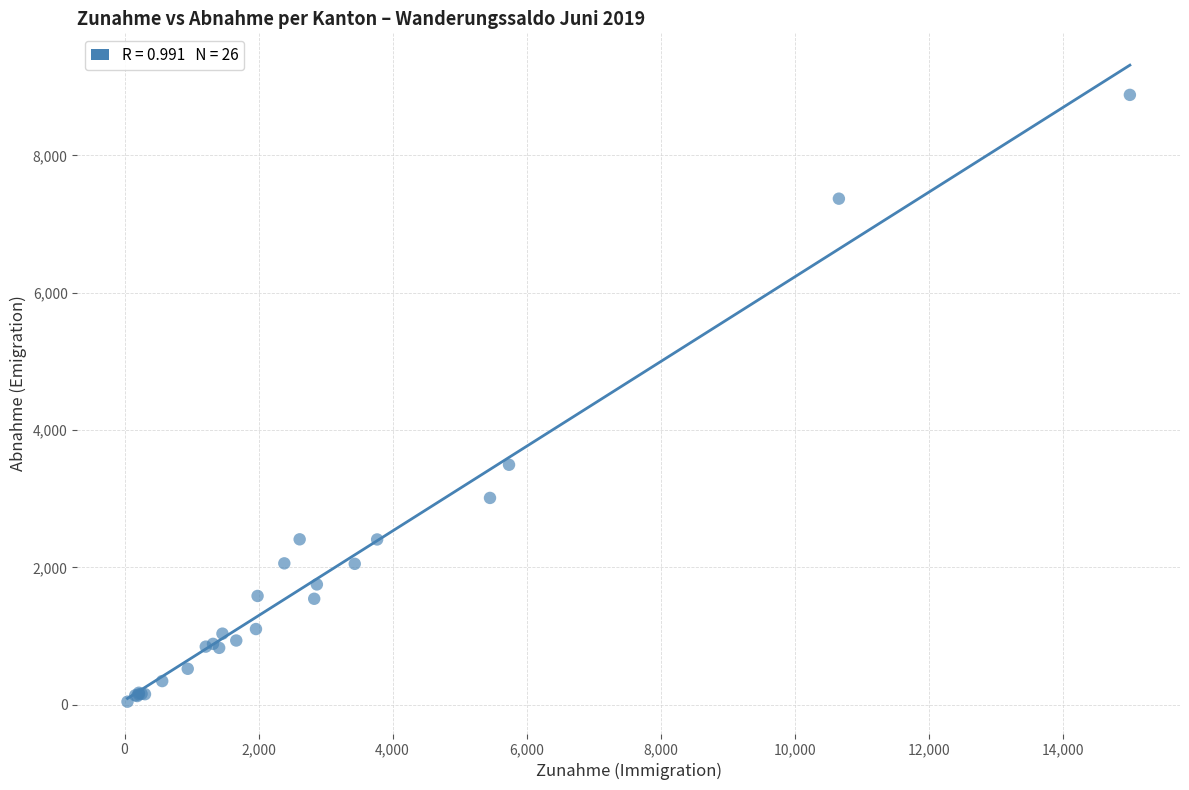

What Y value in the scatter plot is closest to 4462?

3494